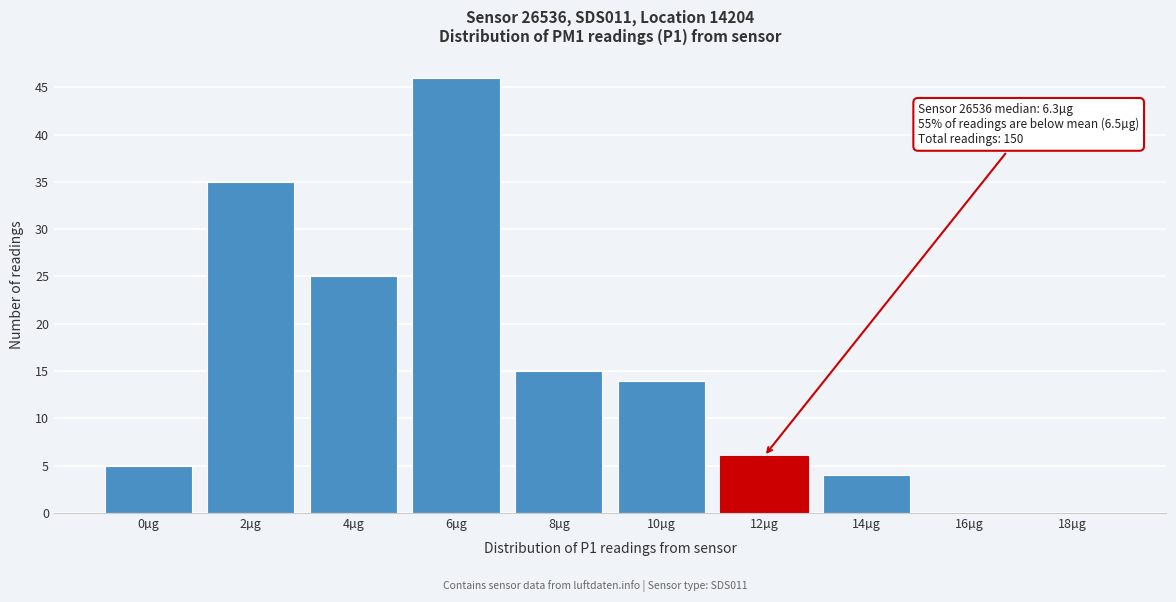

Reading left to right, list all the values displayed in this chart.

0µg=5	2µg=35	4µg=25	6µg=46	8µg=15	10µg=14	12µg=6	14µg=4	16µg=0	18µg=0